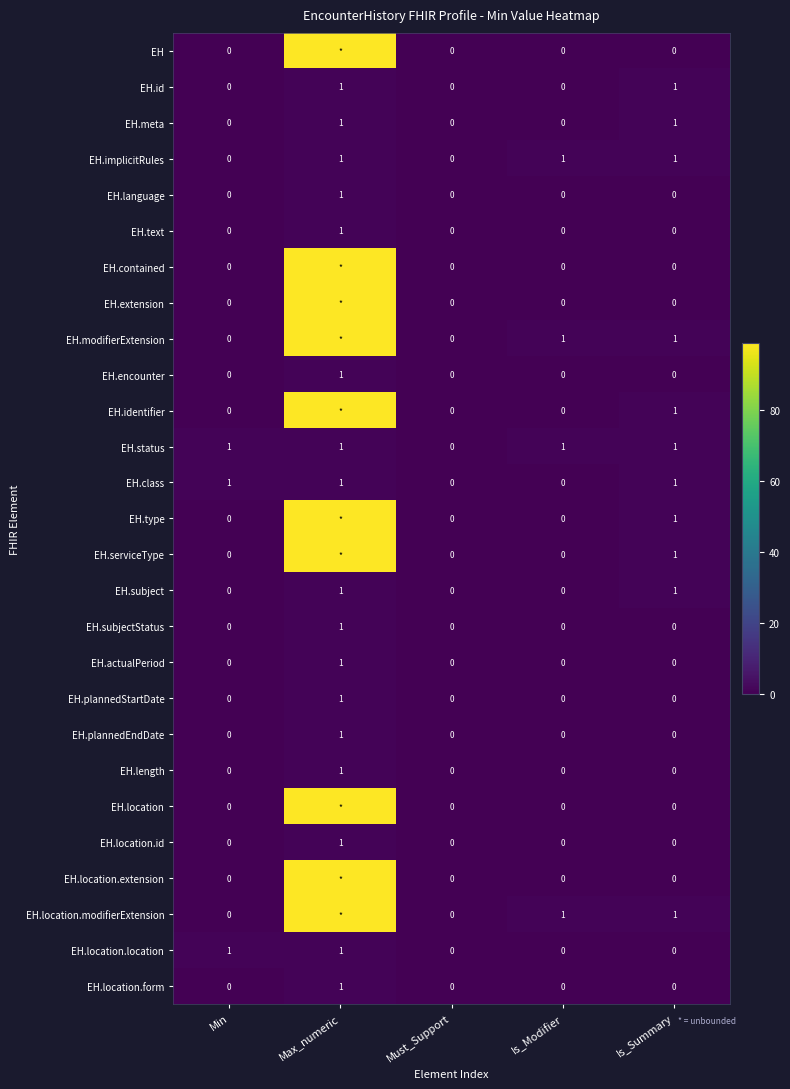

How many data points in EH.length are above 0?

1